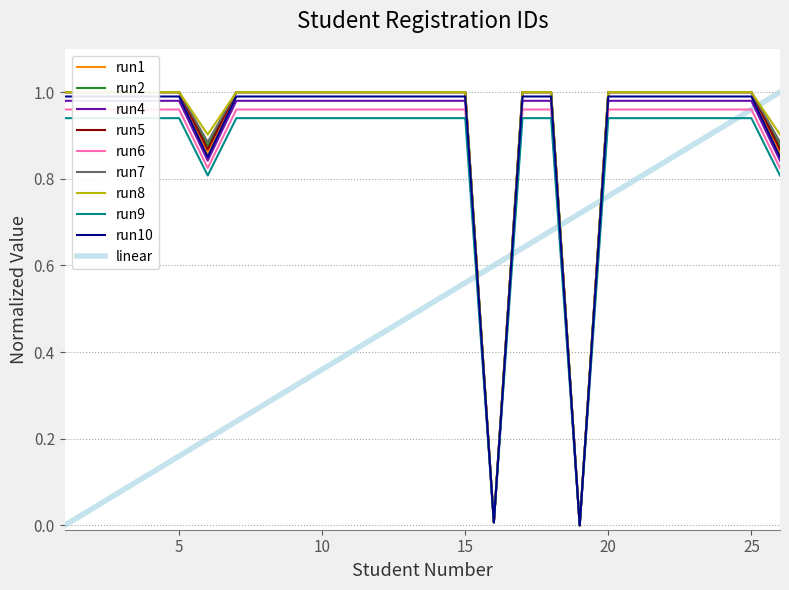

How many intersections are there between Registration ID and Student Number?

5